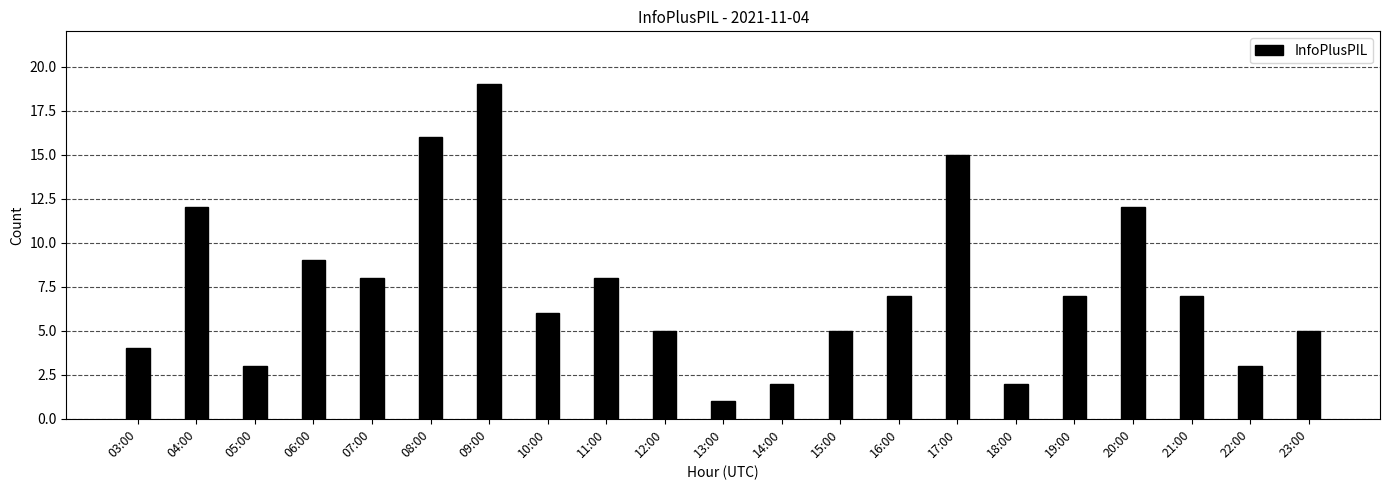

Reading left to right, extract all data points from this chart.

03:00=4	04:00=12	05:00=3	06:00=9	07:00=8	08:00=16	09:00=19	10:00=6	11:00=8	12:00=5	13:00=1	14:00=2	15:00=5	16:00=7	17:00=15	18:00=2	19:00=7	20:00=12	21:00=7	22:00=3	23:00=5